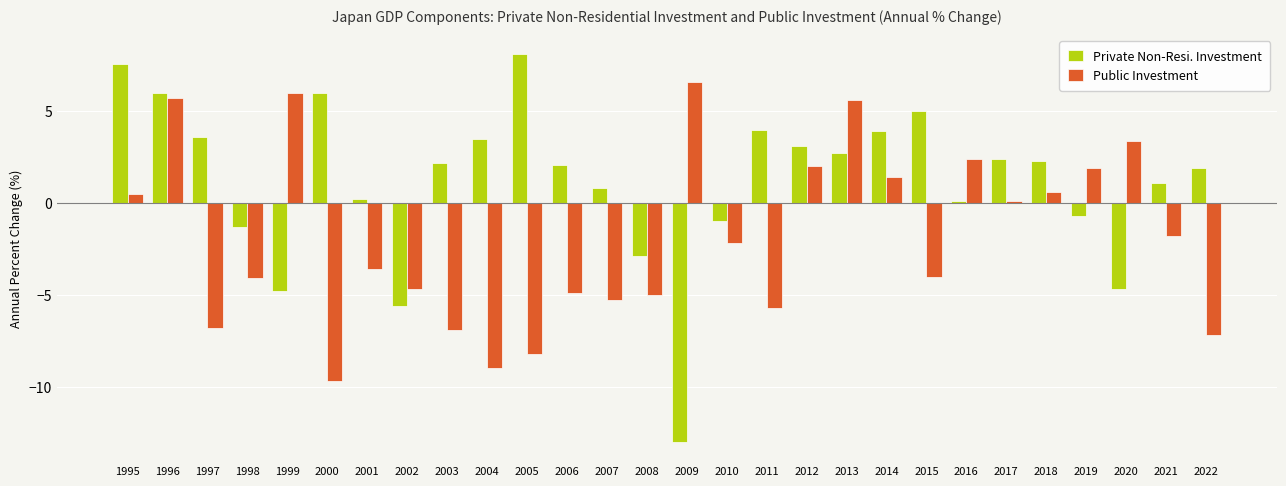

Is the value of Public Investment at 1996 greater than the value of Private Non-Resi. Investment at 2021?

Yes